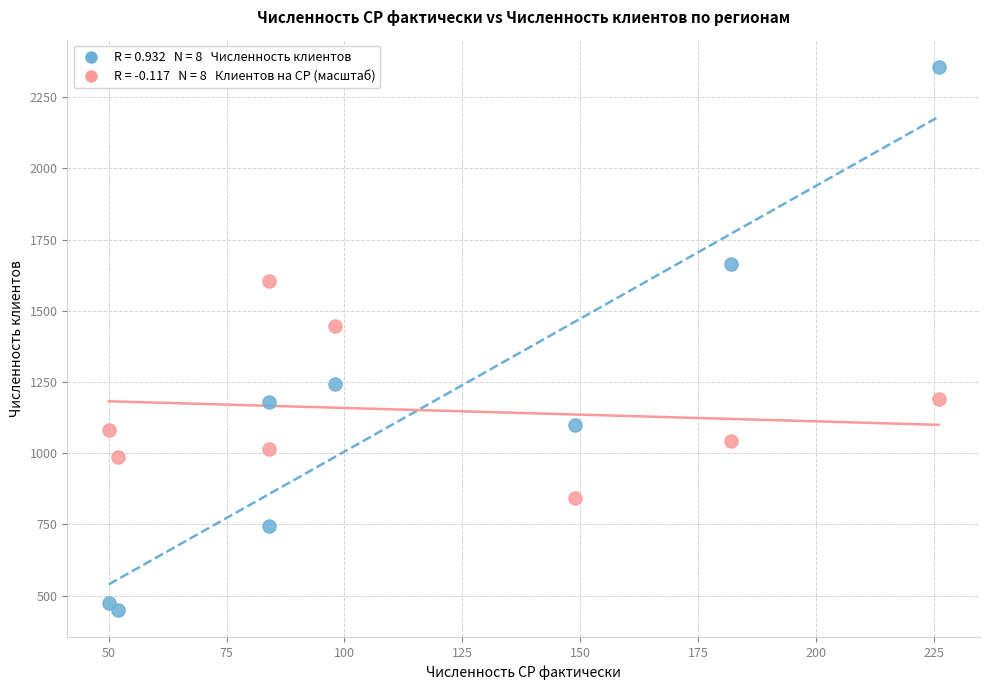

Across all series, what Y value is closest to 1403?

1448.2